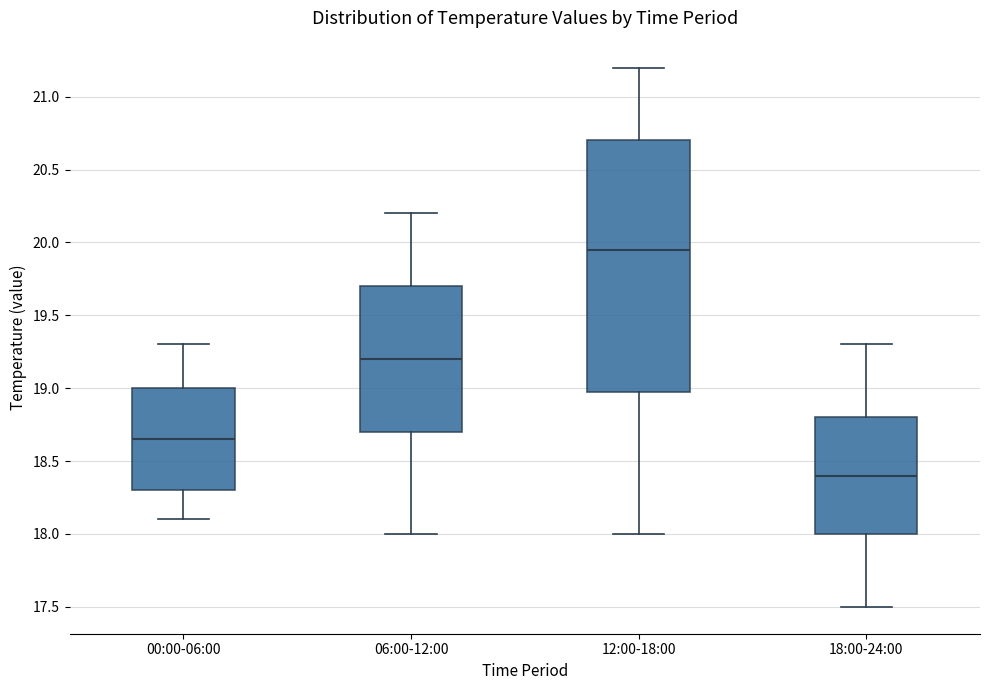

Which box has the lowest median line?

18:00-24:00